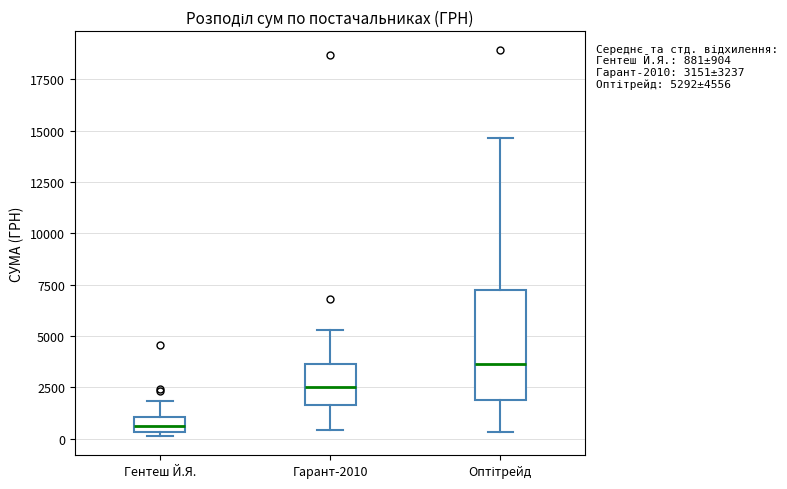

Which box's median line is the lowest?

Гентеш Й.Я.